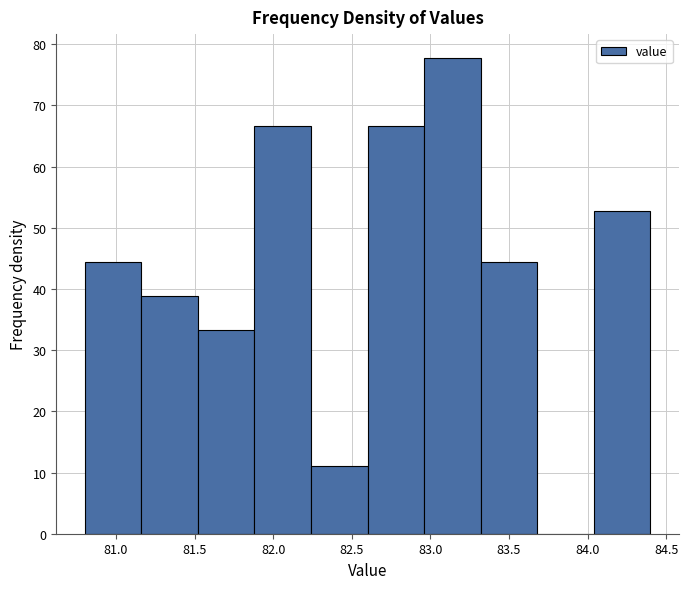

Reading left to right, list every bar in this chart as the range it spans on the x-axis followed by its height. Neither the bar edges nor the heights are printed on the chart, so give them approximately, as read against the axes.

80.80 to 81.16: 44
81.16 to 81.52: 39
81.52 to 81.88: 33
81.88 to 82.24: 67
82.24 to 82.60: 11
82.60 to 82.96: 67
82.96 to 83.32: 78
83.32 to 83.68: 44
83.68 to 84.04: 0
84.04 to 84.40: 53